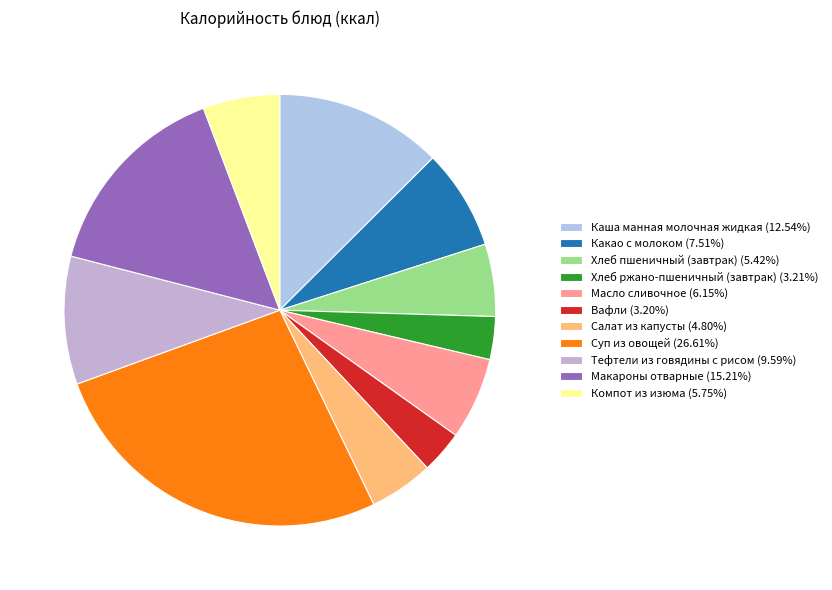

Is there a majority slice in this chart?

No